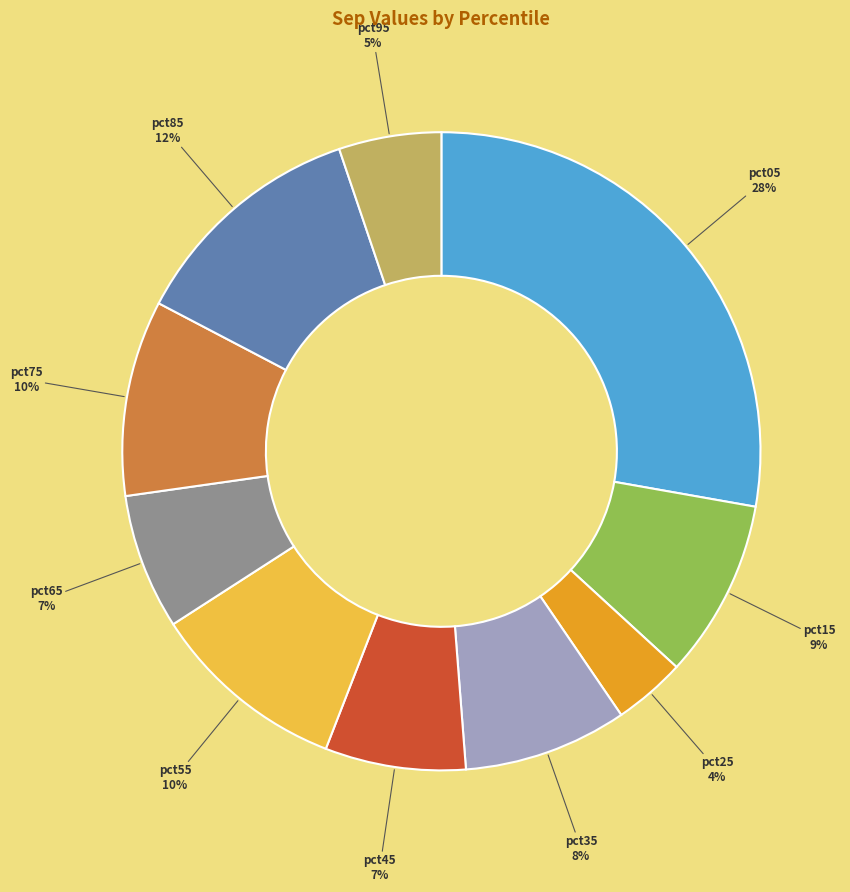

Is the sum of pct05 and pct95 greater than half?

No